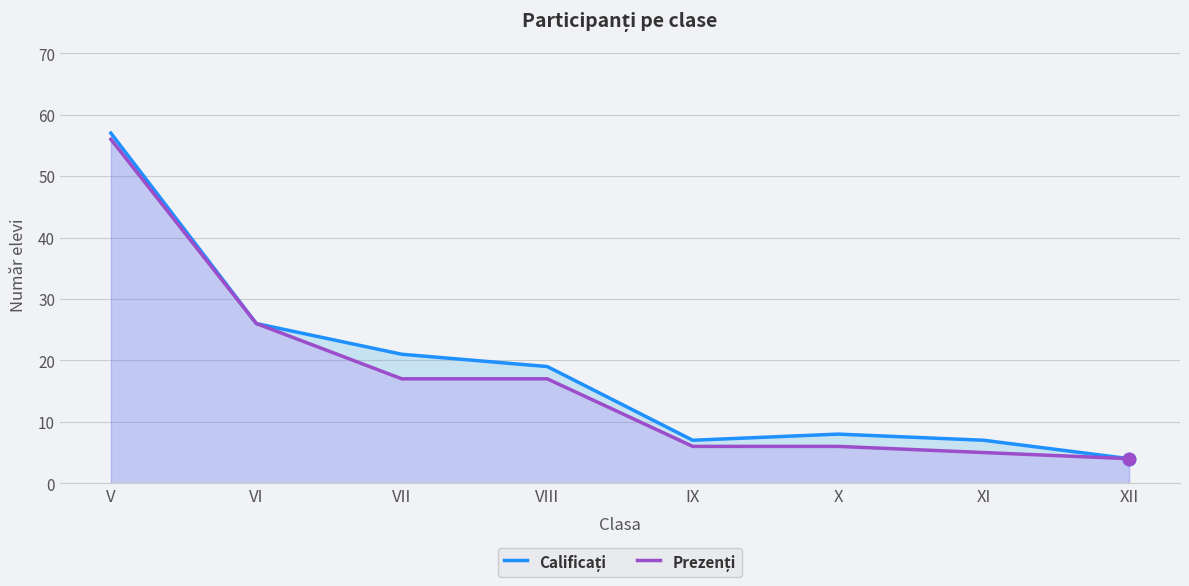

Is the value of Calificați at XII greater than the value of Prezenți at XII?

No